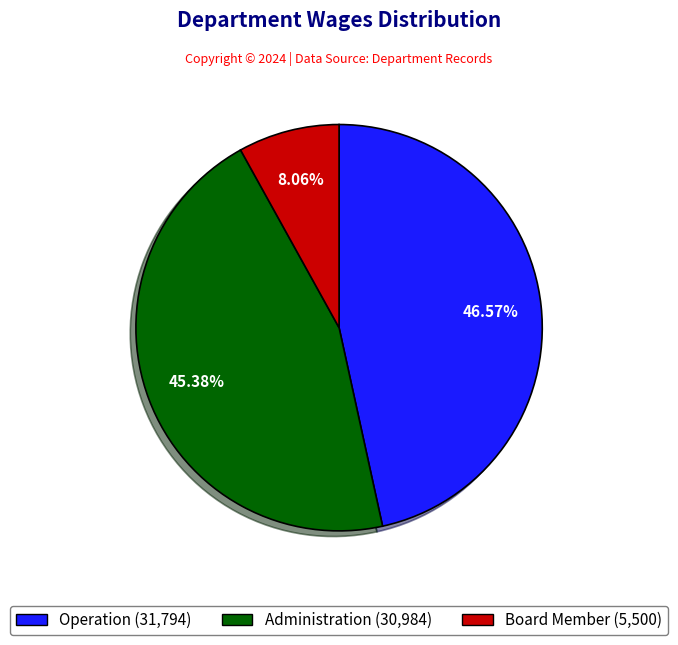

Does Operation represent more than half of the total?

No